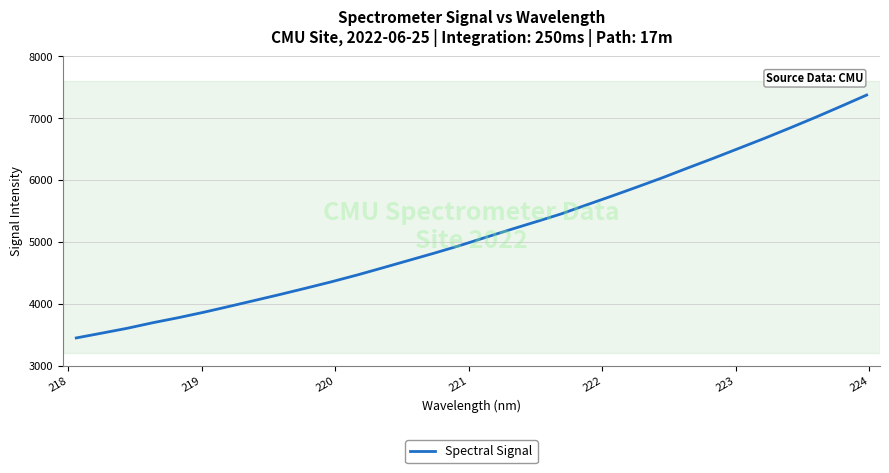

What is the smallest value displayed?

3448.6